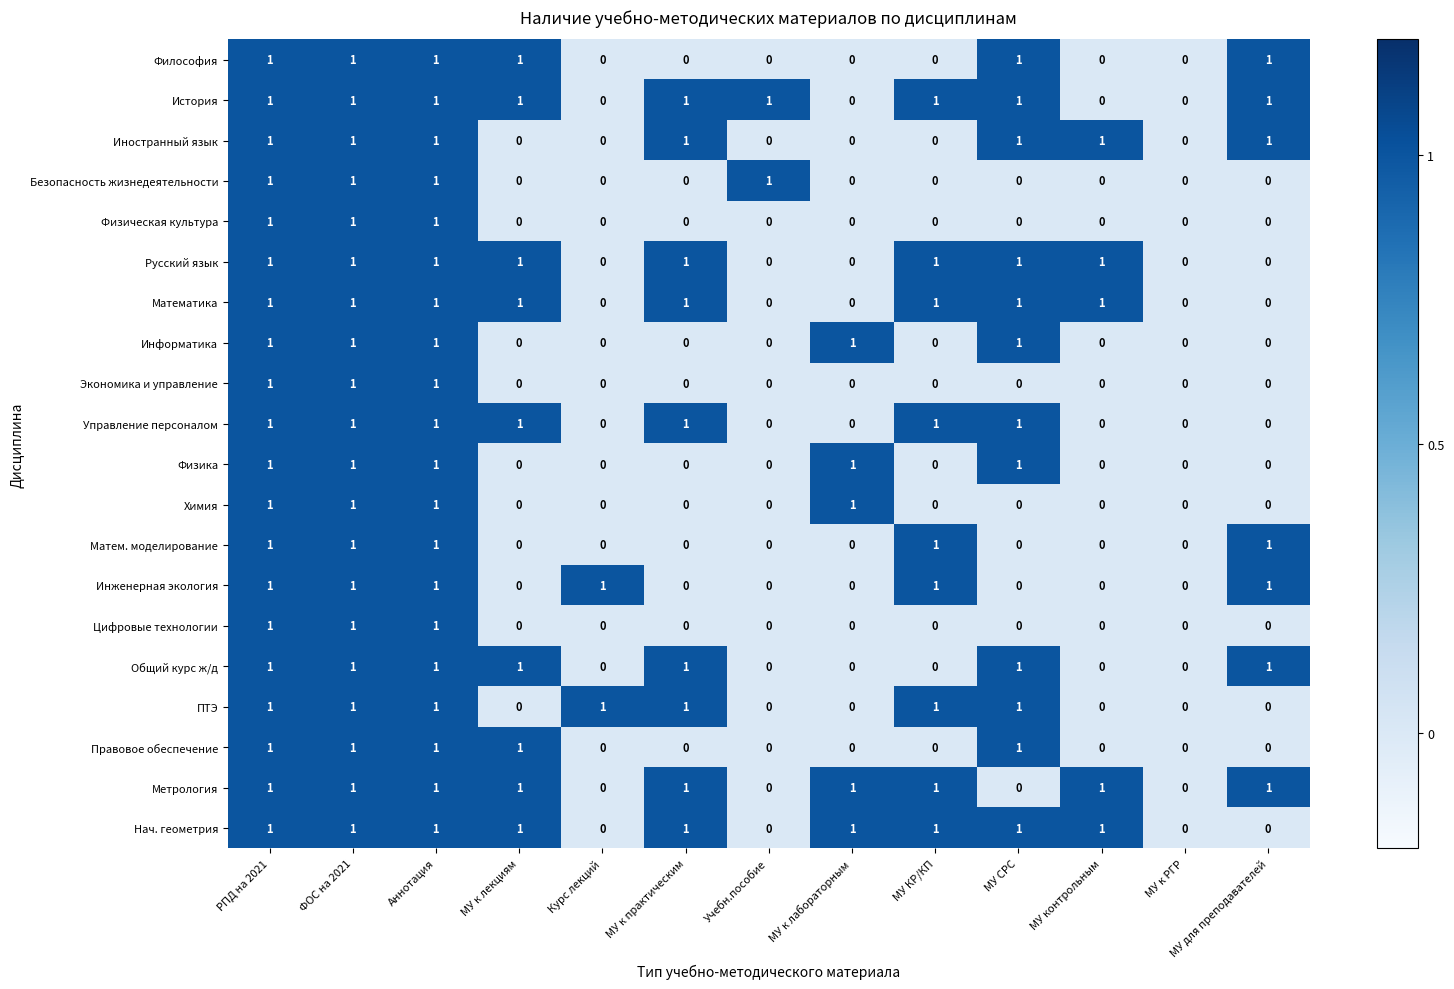

Is the value of Экономика и управление at МУ к РГР greater than the value of Цифровые технологии at ФОС на 2021?

No